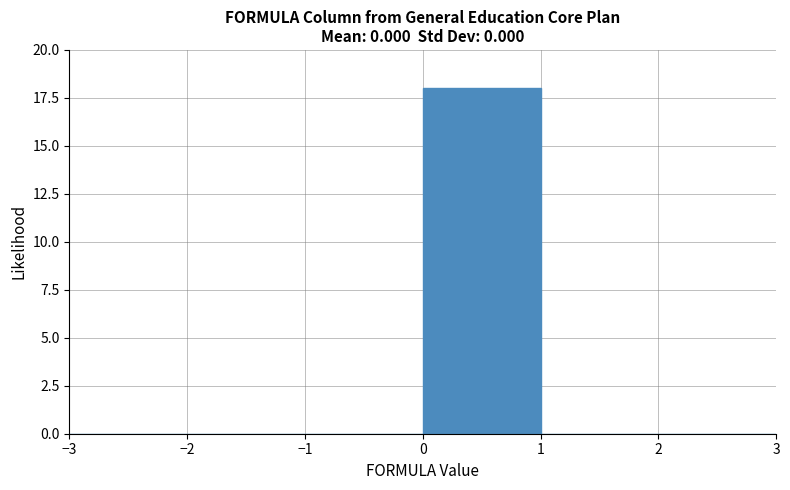

How tall is the bar that spans 0 to 1 on the x-axis? The values are not printed on the chart, so give them approximately, as read against the axis.

18